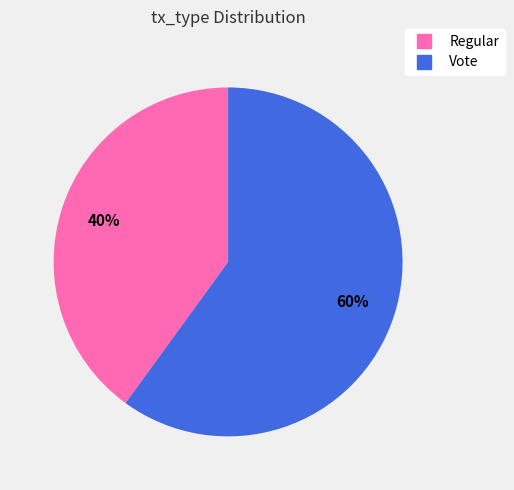

Which has a higher value, Regular or Vote?

Vote